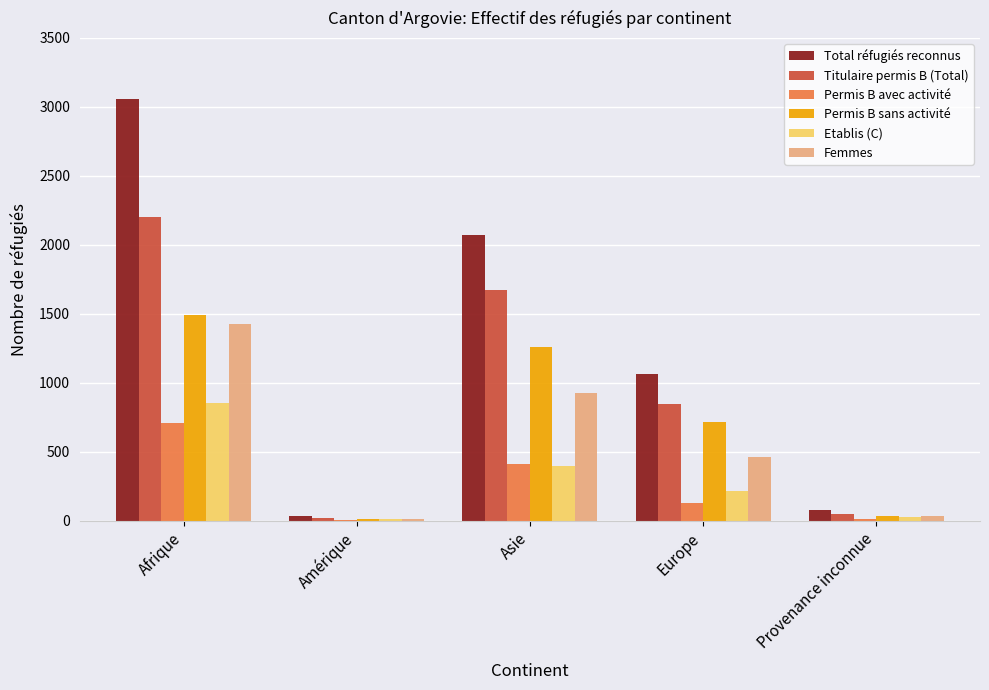

True or false: Femmes has a value of 462 at Europe.

True